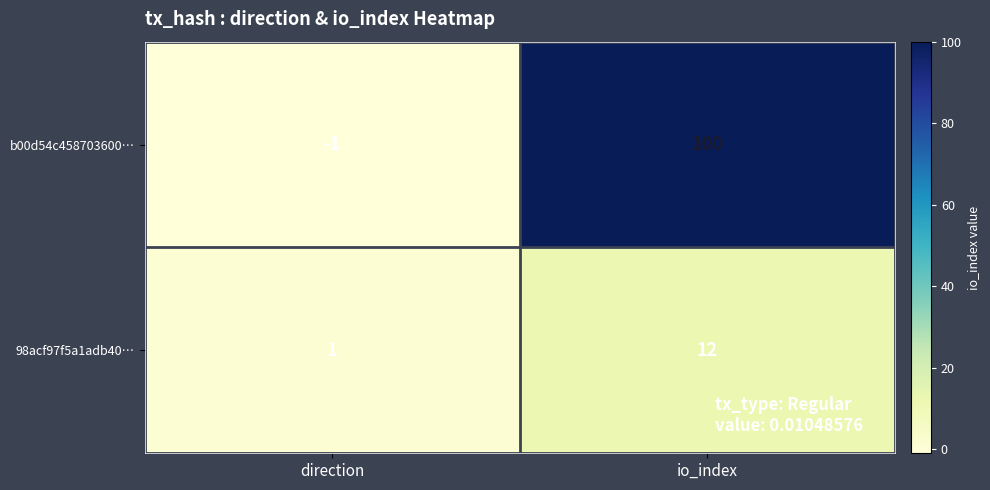

How many data points does each series have?

2